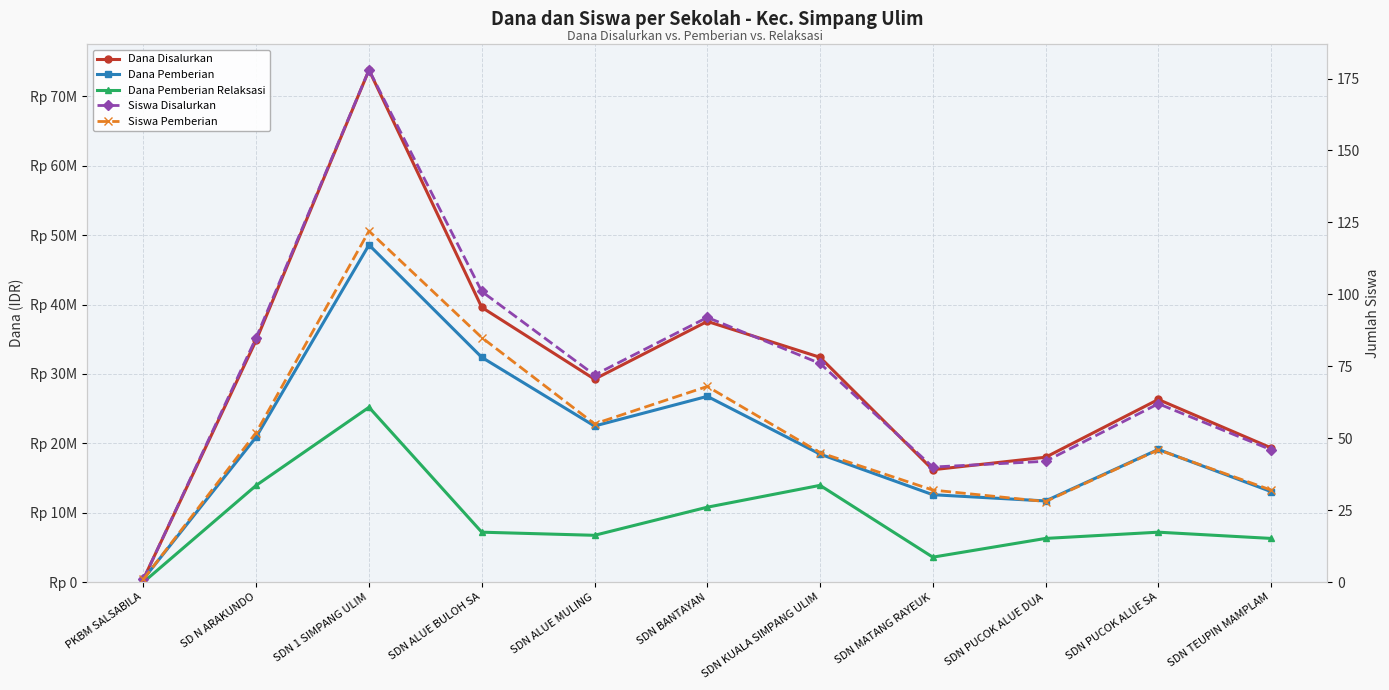

True or false: Dana Disalurkan has more than 0 interior local peaks.

True